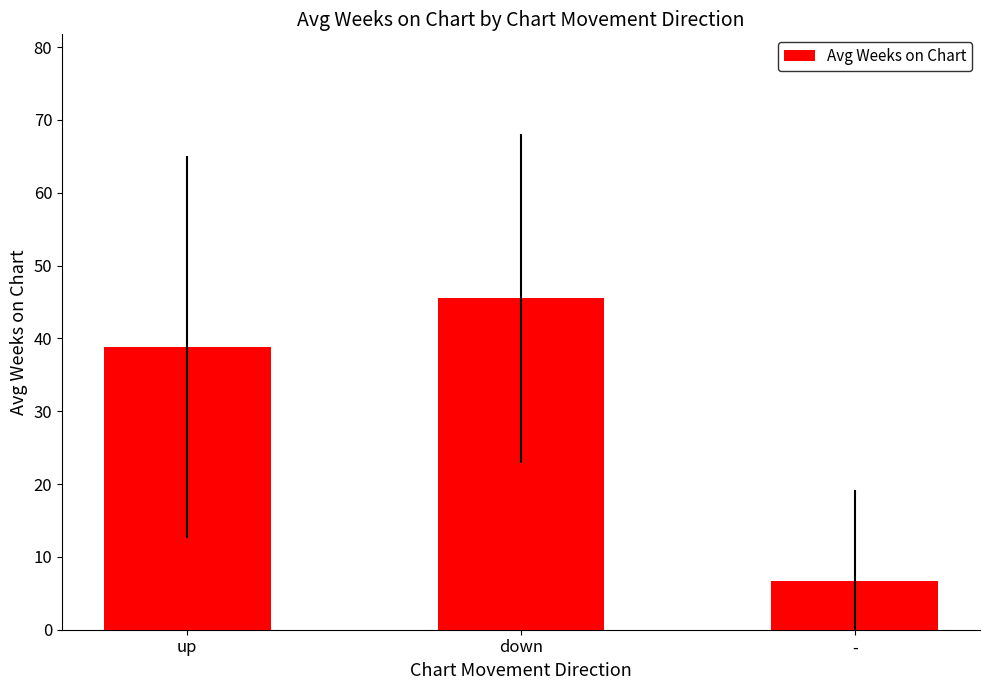

At which label is the value closest to 26?

up